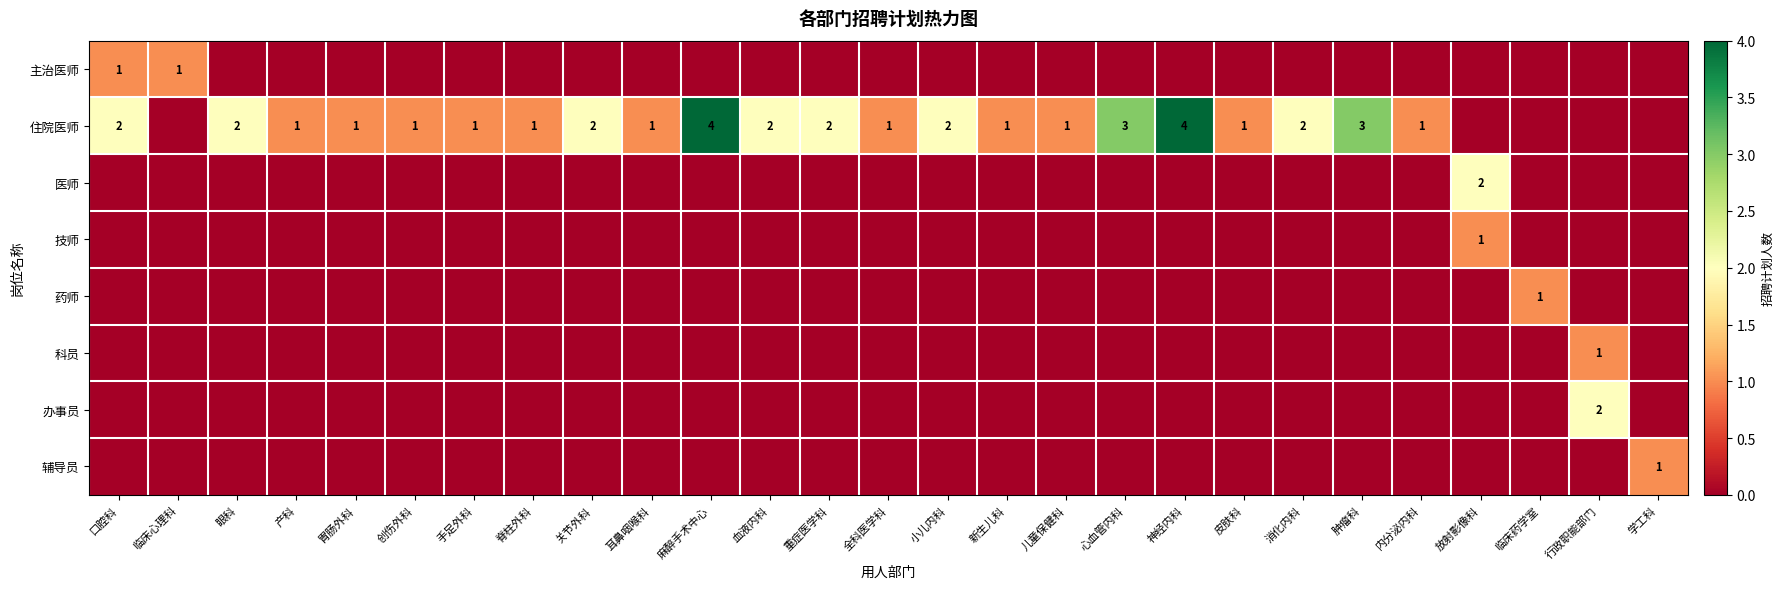

Which series has the largest total across all categories?

住院医师